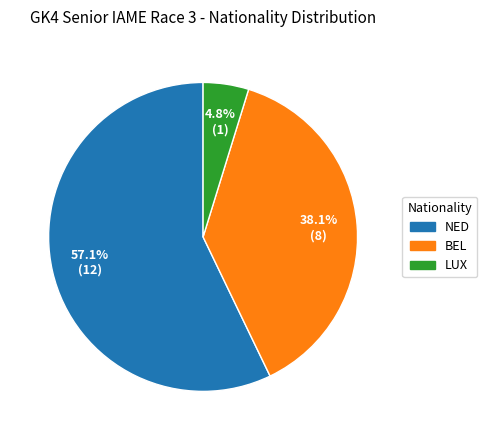

Does LUX account for over 50% of the chart?

No